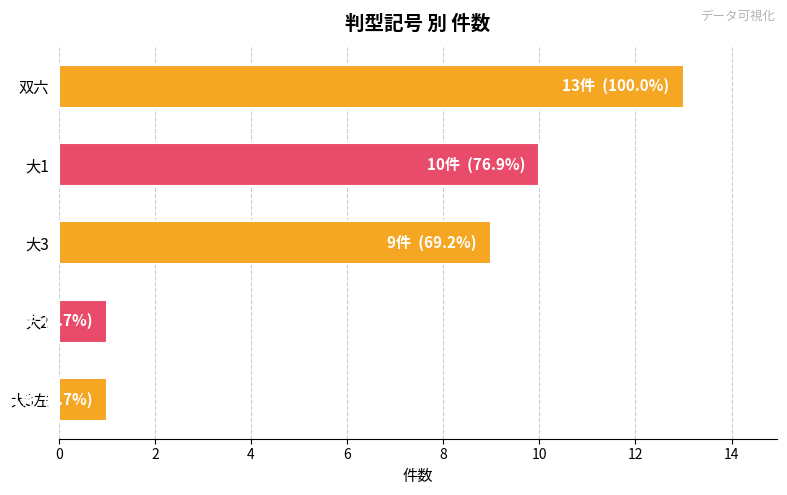

What is the label of the 2nd bar from the bottom?

大2